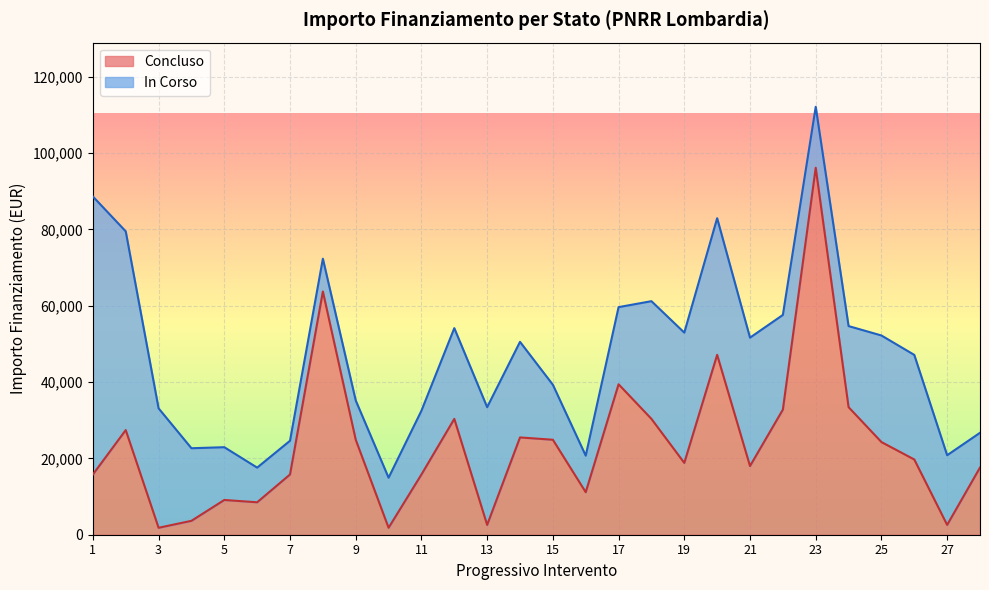

What is the total value across all series at 11?

32493.3